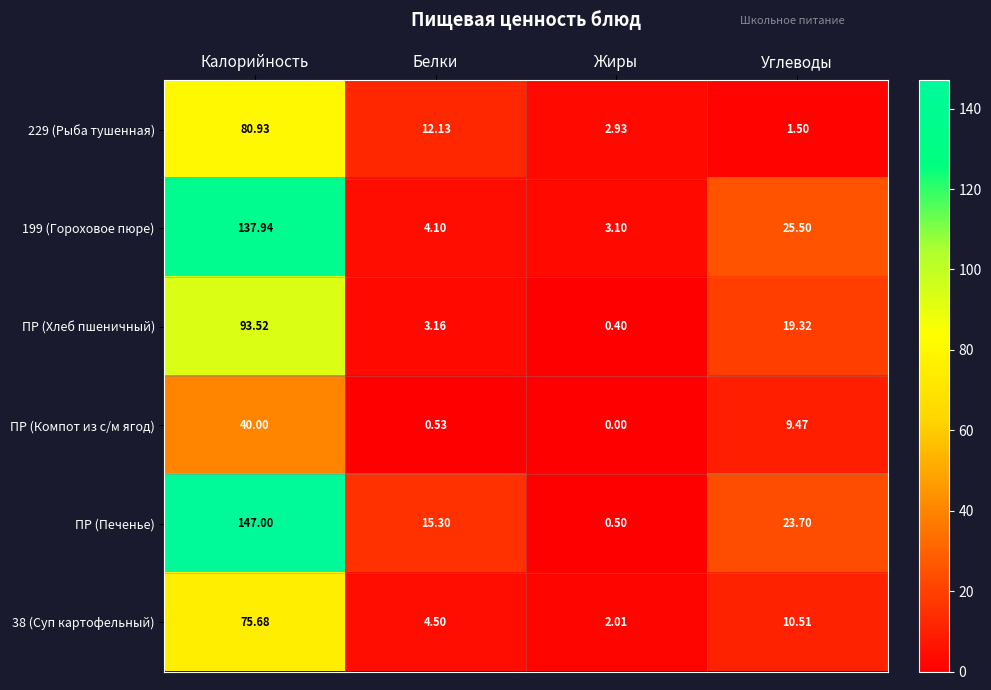

Which label corresponds to the smallest value in the chart?

Жиры